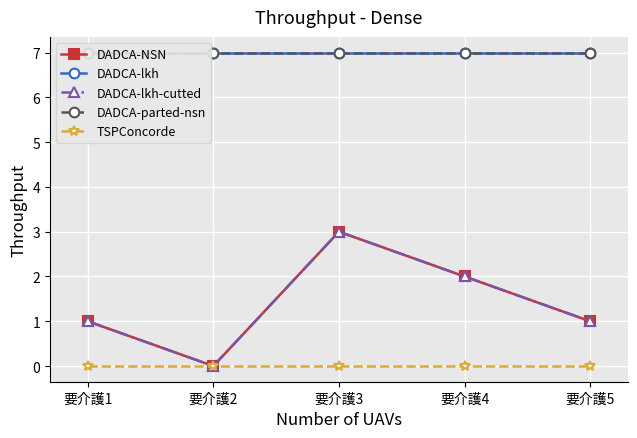

At how many categories does at least one series exceed 6?

5